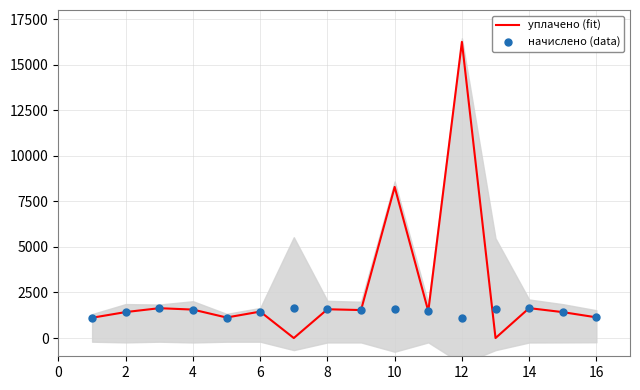

At how many categories does at least one series exceed 1671?

2